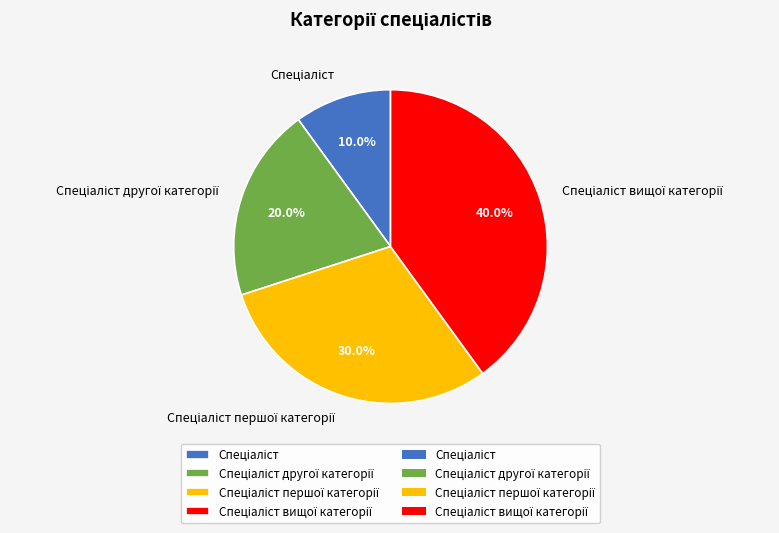

Does any single category account for the majority?

No